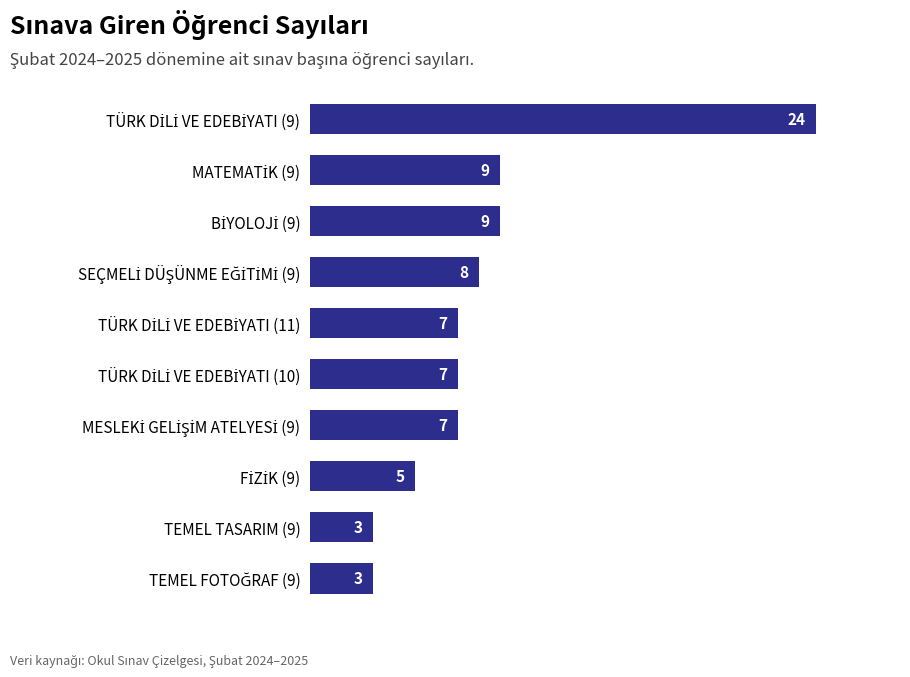

Reading top to bottom, extract all data points from this chart.

24	9	9	8	7	7	7	5	3	3